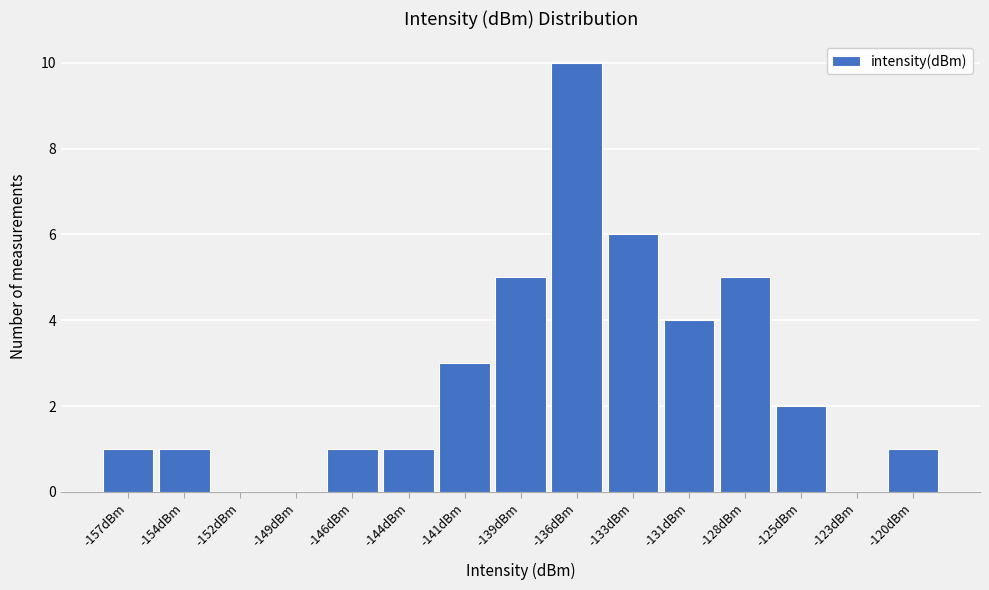

Reading right to left, transcribe all the data shown in this chart.

-120dBm=1	-123dBm=0	-125dBm=2	-128dBm=5	-131dBm=4	-133dBm=6	-136dBm=10	-139dBm=5	-141dBm=3	-144dBm=1	-146dBm=1	-149dBm=0	-152dBm=0	-154dBm=1	-157dBm=1